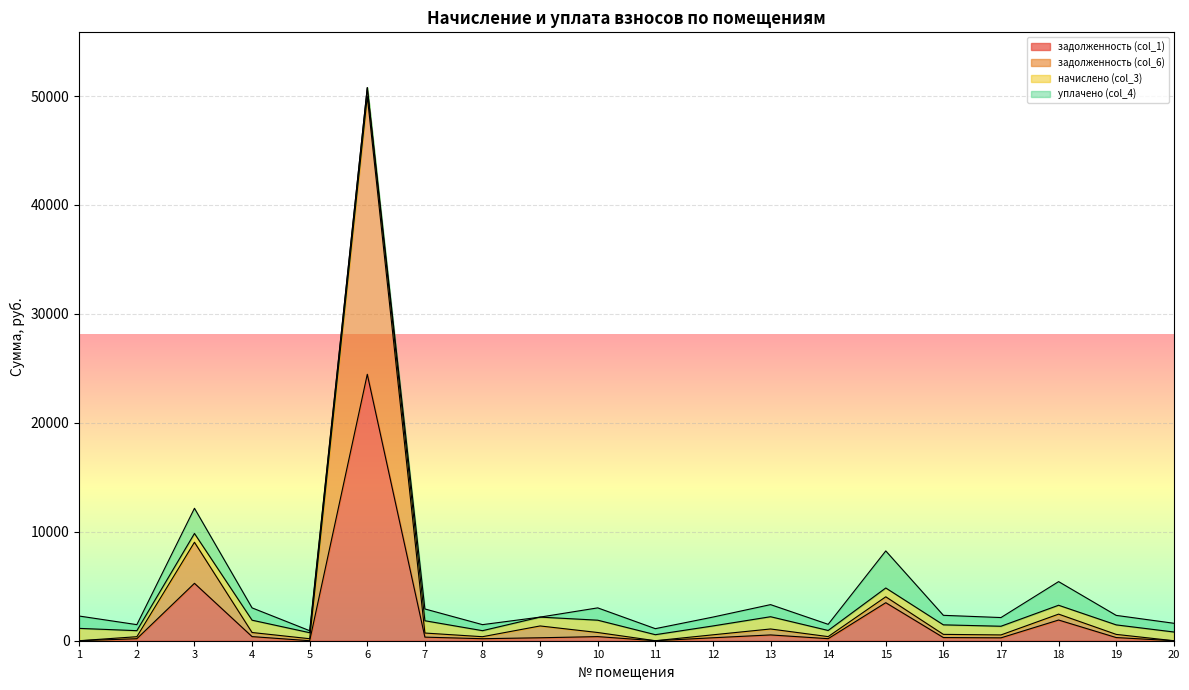

True or false: задолженность (col_1) and задолженность (col_6) intersect in this chart.

False